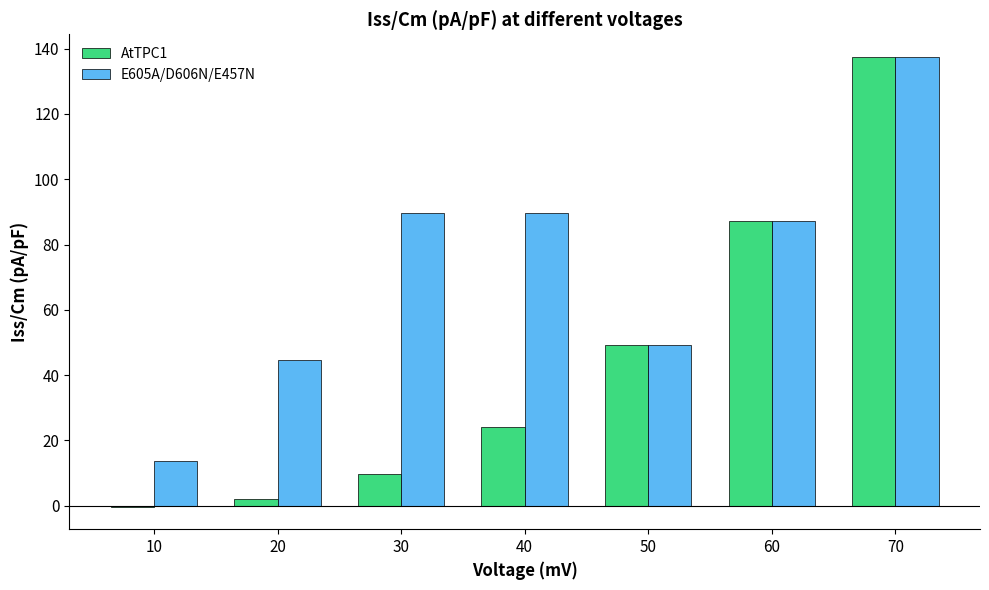

What are all the series names shown in the legend?

AtTPC1, E605A/D606N/E457N